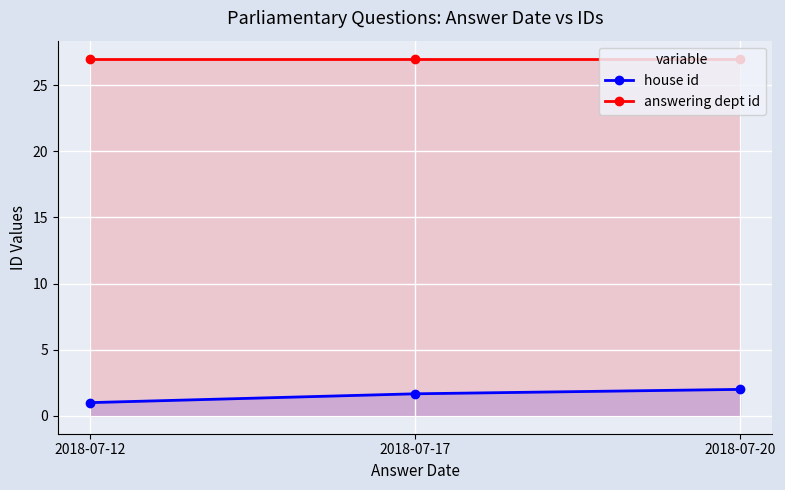

At which label does answering dept id reach its minimum?

2018-07-12